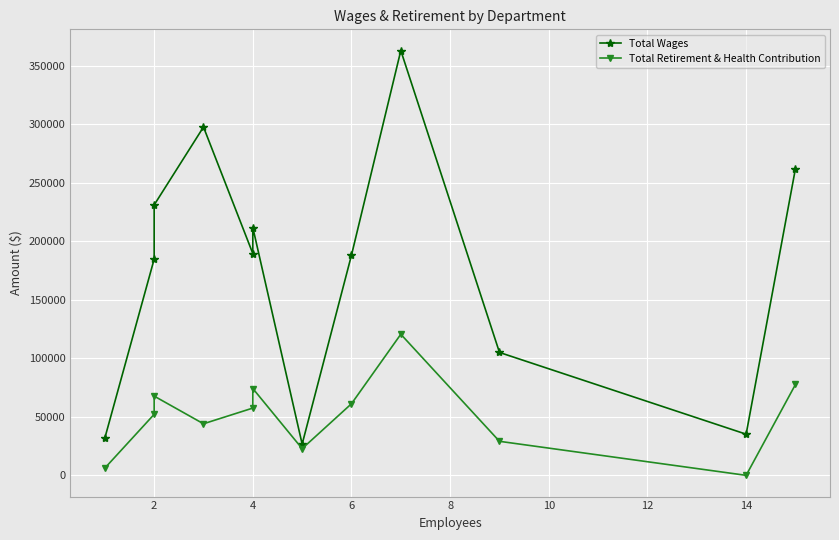

Which series has the widest spread of values?

Total Wages